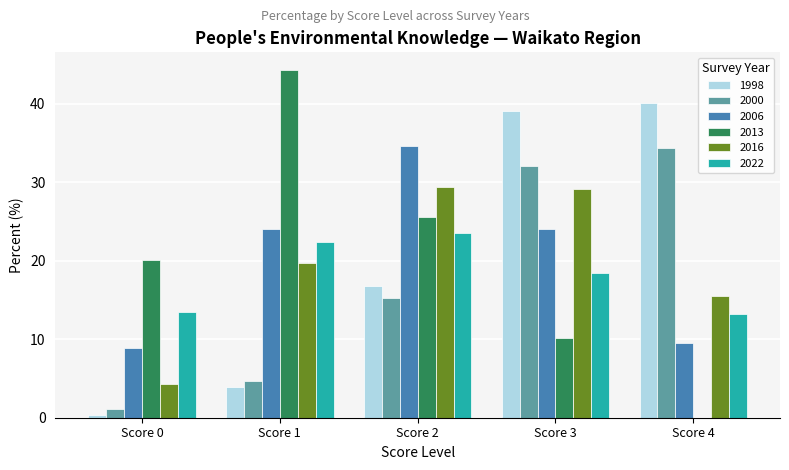

How many data points in 2000 are above 15?

3